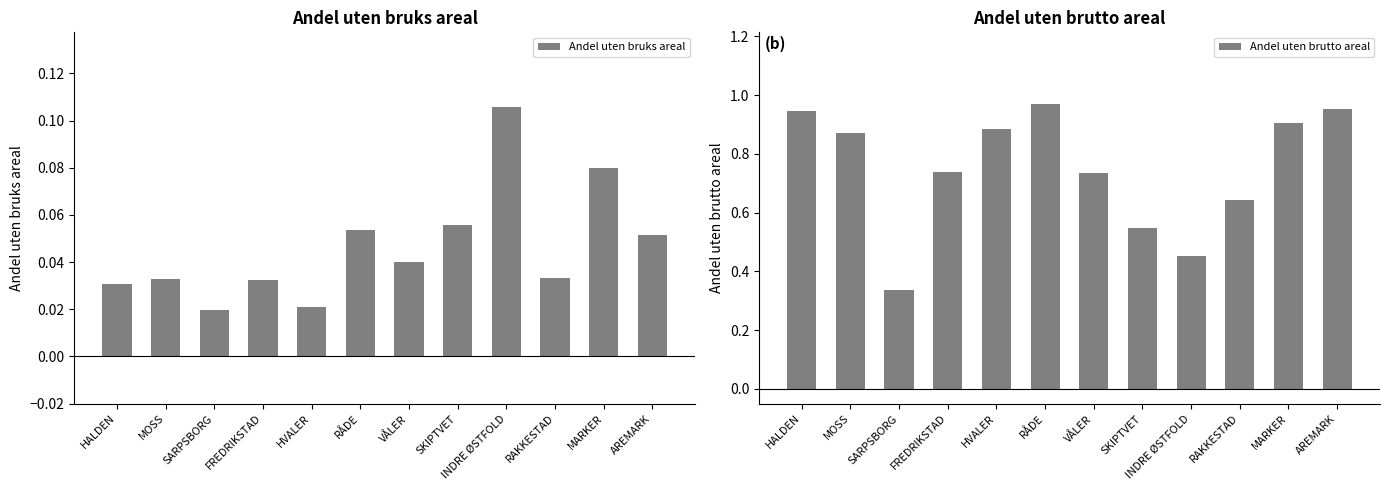

What is the sum of the Andel uten bruks areal values at HALDEN and INDRE ØSTFOLD?

0.1